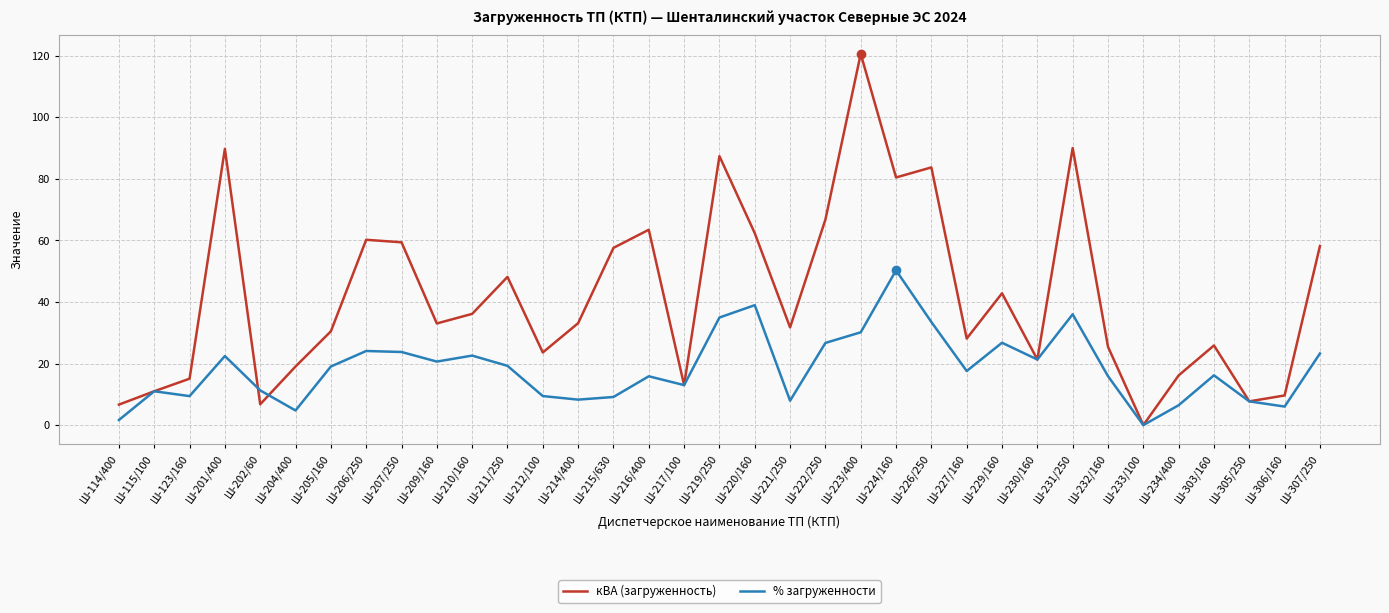

Which label corresponds to the largest value in the chart?

Ш-223/400